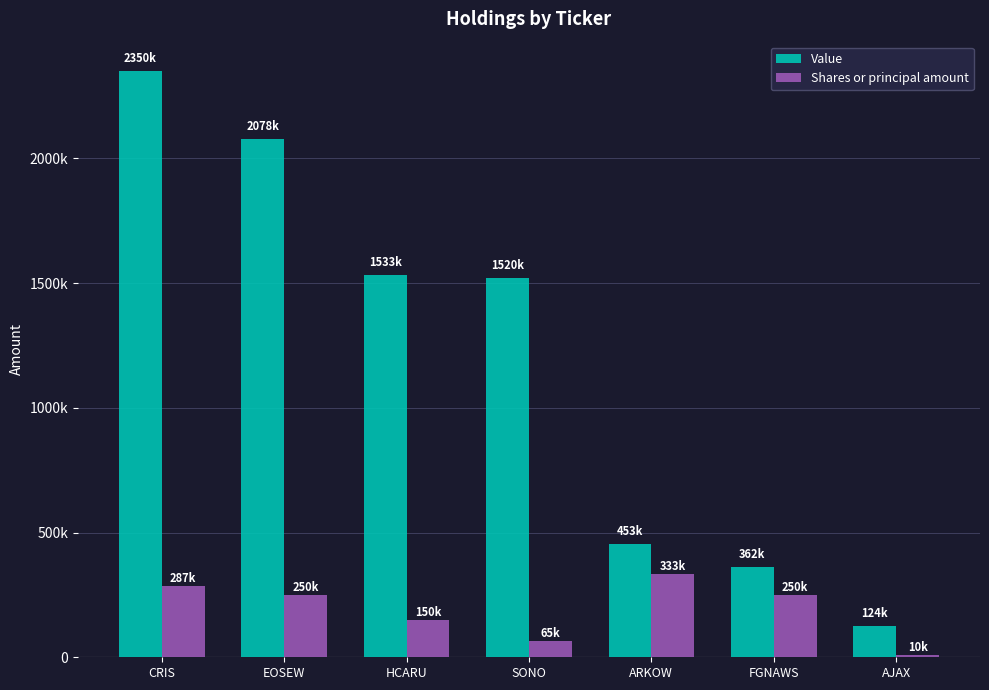

Does the chart contain any negative values?

No